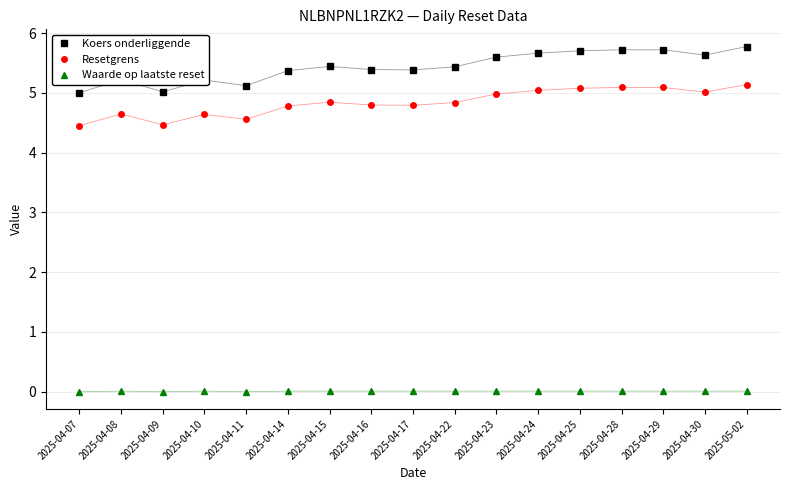

True or false: Resetgrens has more than 0 points higher than both neighbors.

True